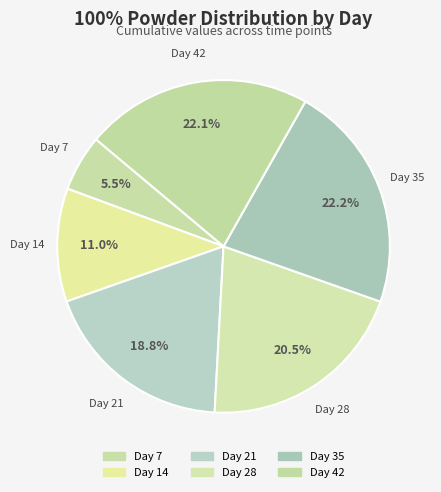

Count the number of slices in the pie.

6